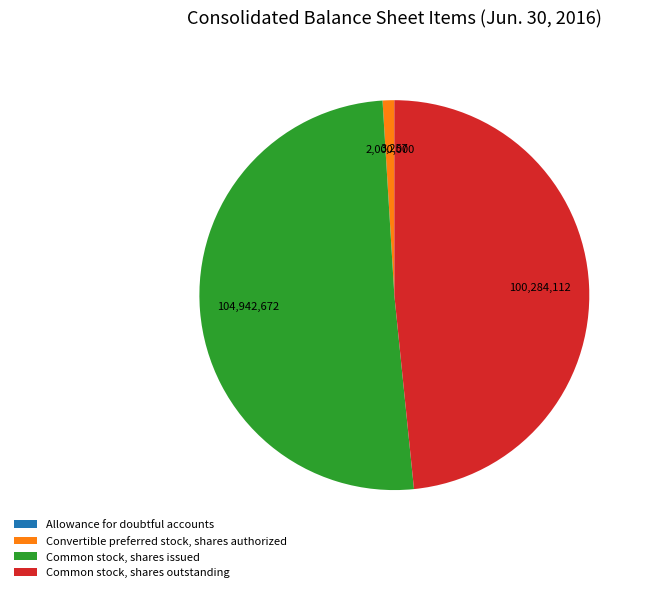

Is there any slice that represents more than half of the pie?

Yes